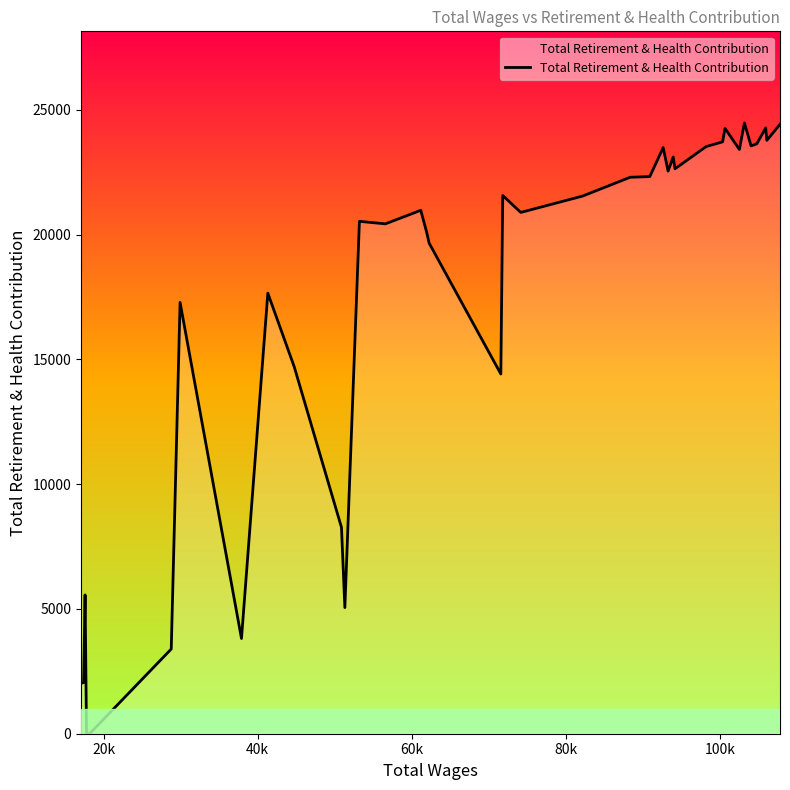

What is the maximum value shown in the chart?

24479